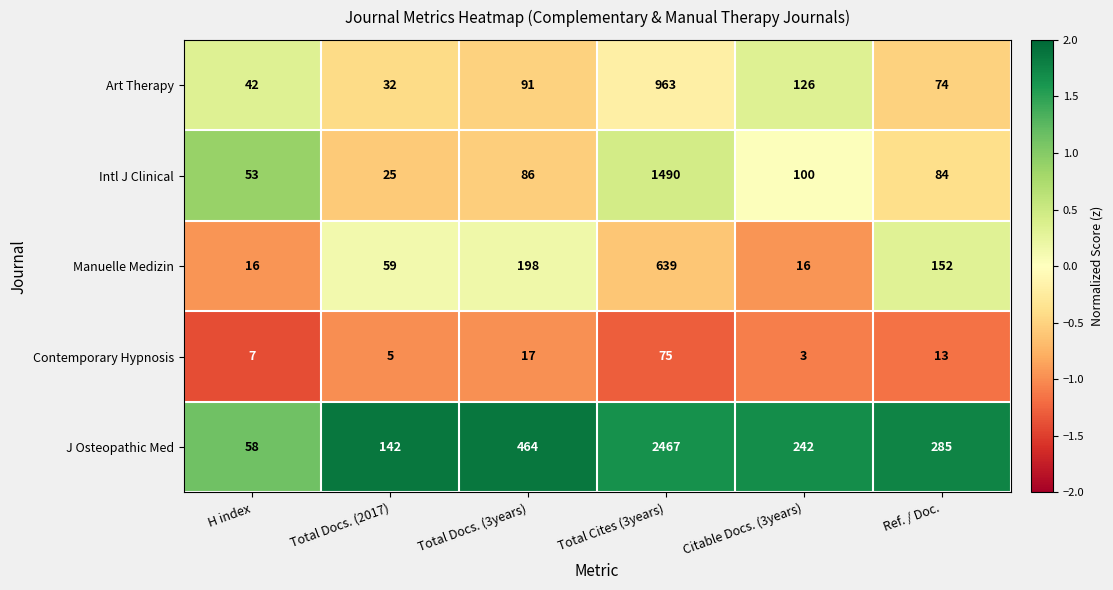

What is the difference between the highest and lowest values at Total Docs. (2017)?

137